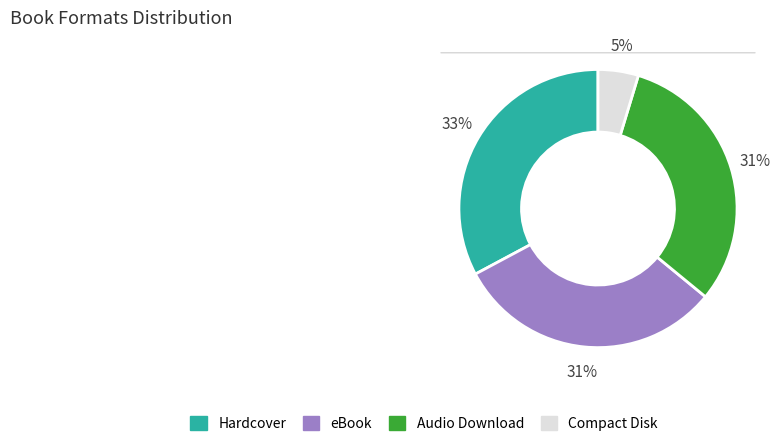

Does any single category account for the majority?

No